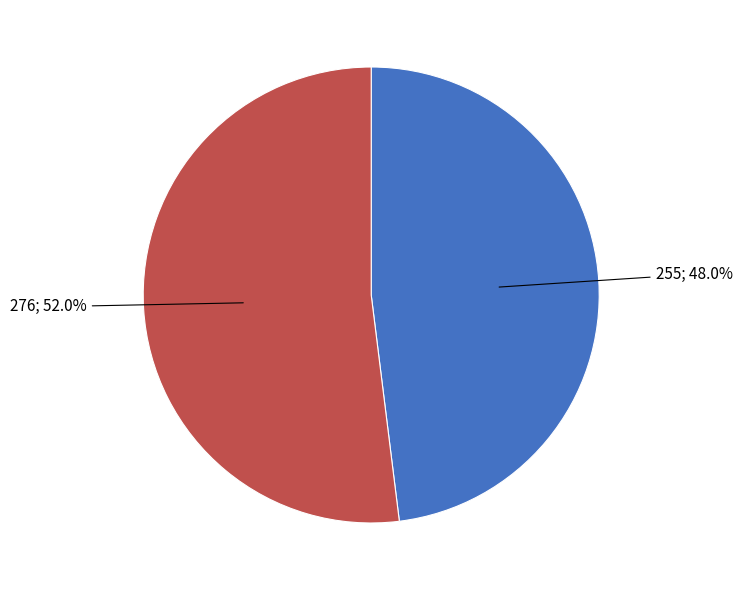

Is there a majority slice in this chart?

Yes